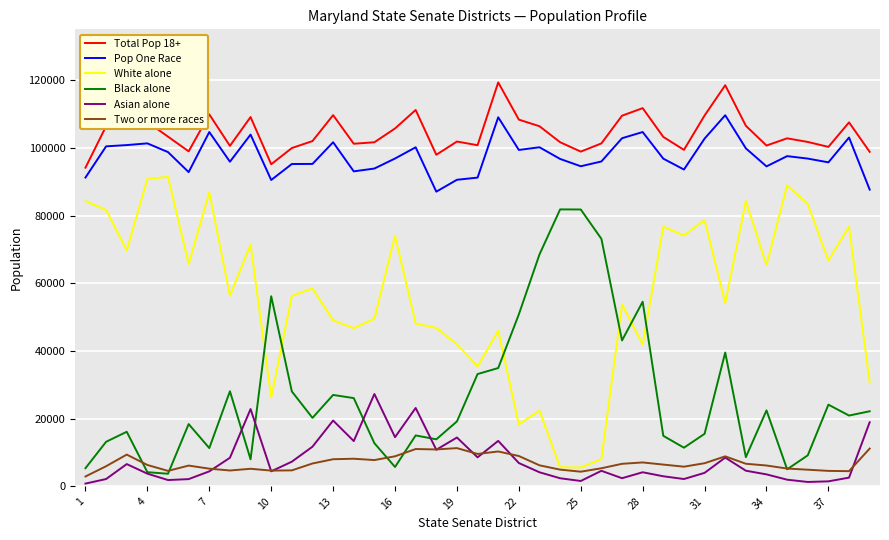

What are all the series names shown in the legend?

Total Pop 18+, Pop One Race, White alone, Black alone, Asian alone, Two or more races